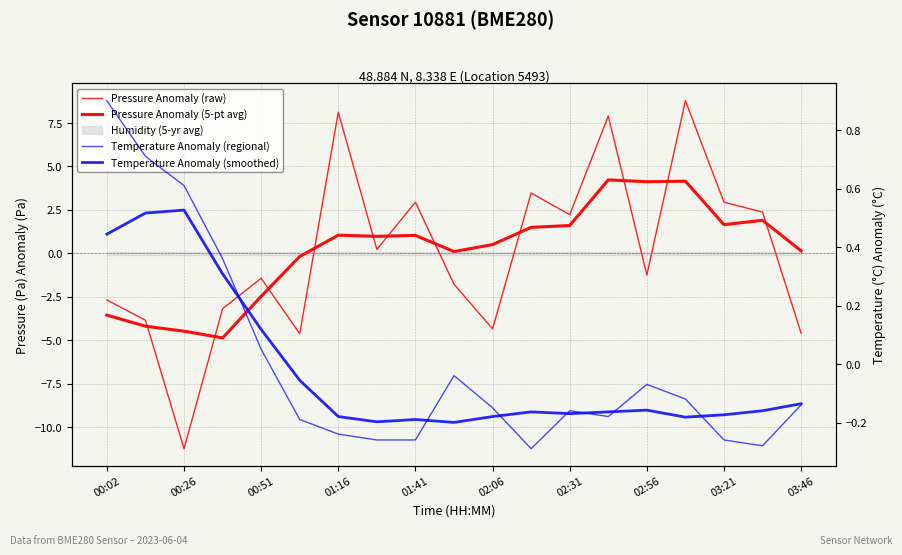

True or false: Temperature Anomaly (regional) and Pressure Anomaly (raw) cross at least once.

True